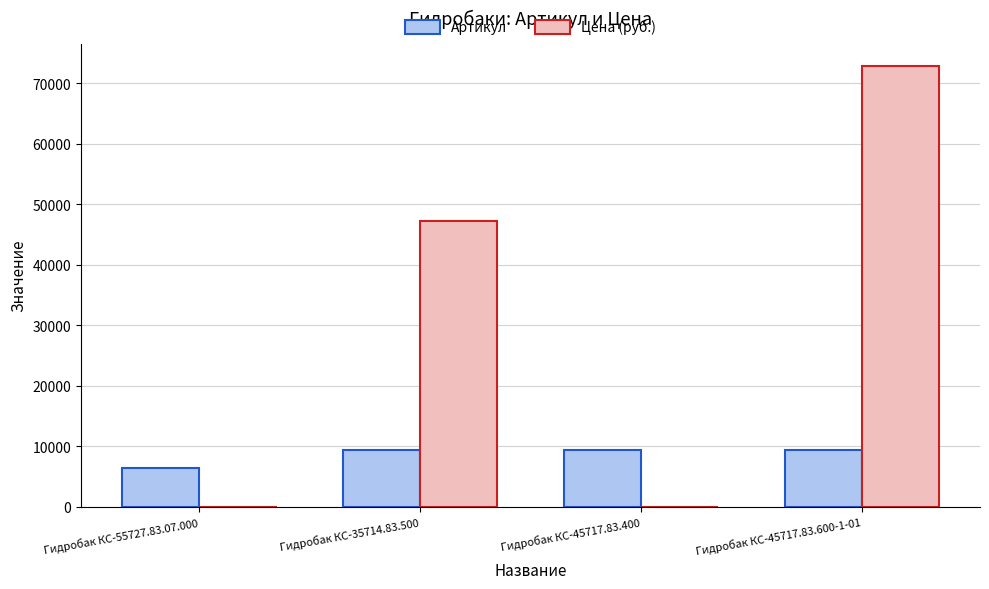

Are the bars grouped side by side (vs. stacked)?

Yes